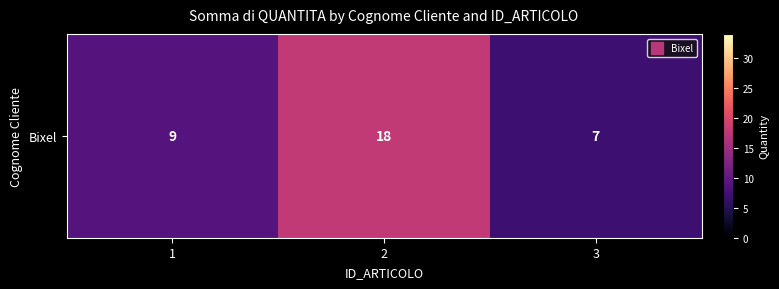

What is the change in value from 1 to 2?

+9